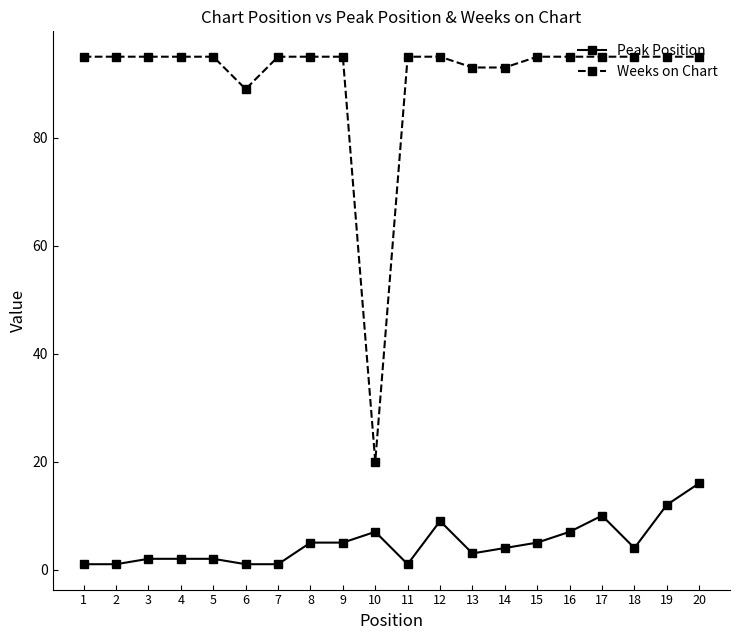

How many lines are shown in the chart?

2